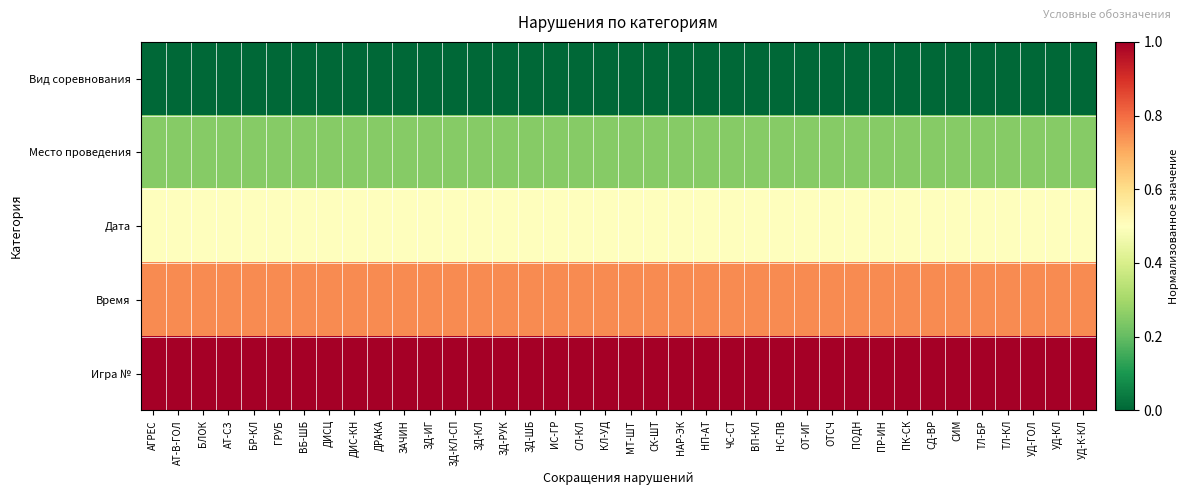

Rank the series by their average value, from lowest to highest.

Вид соревнования, Место проведения, Дата, Время, Игра №